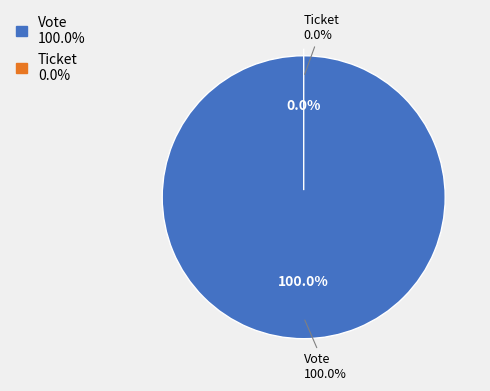

To the nearest percent, what is the average slice percentage?

50%